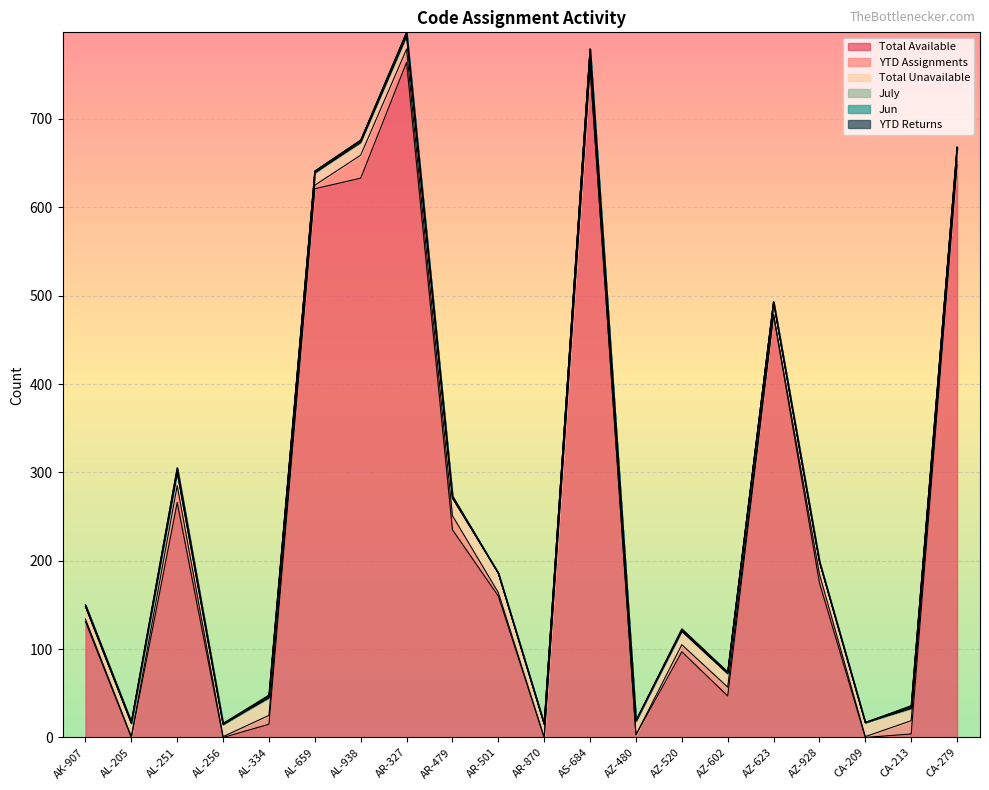

Is the value of YTD Returns at AR-327 greater than the value of Jun at AS-684?

No